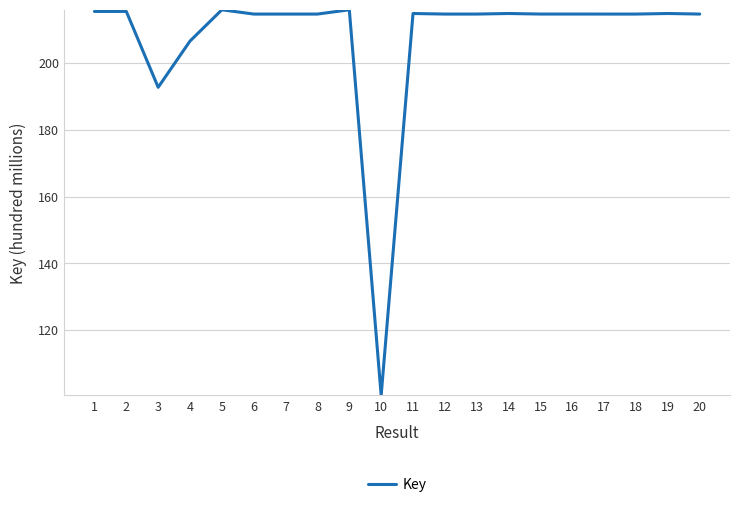

What is the difference between the second highest and minimum values?

115.6